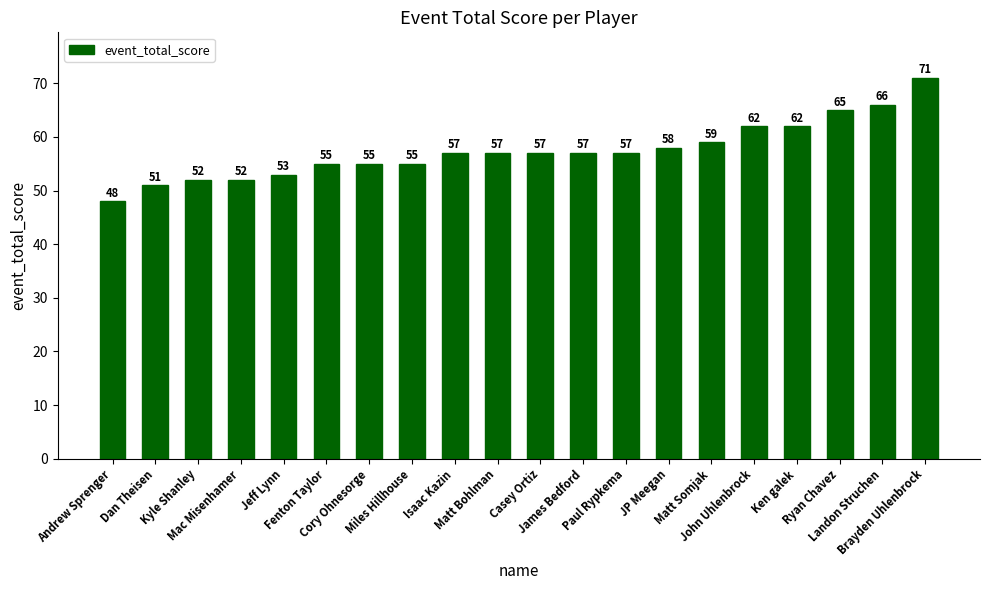

Is it true that the value at James Bedford is 57?

True